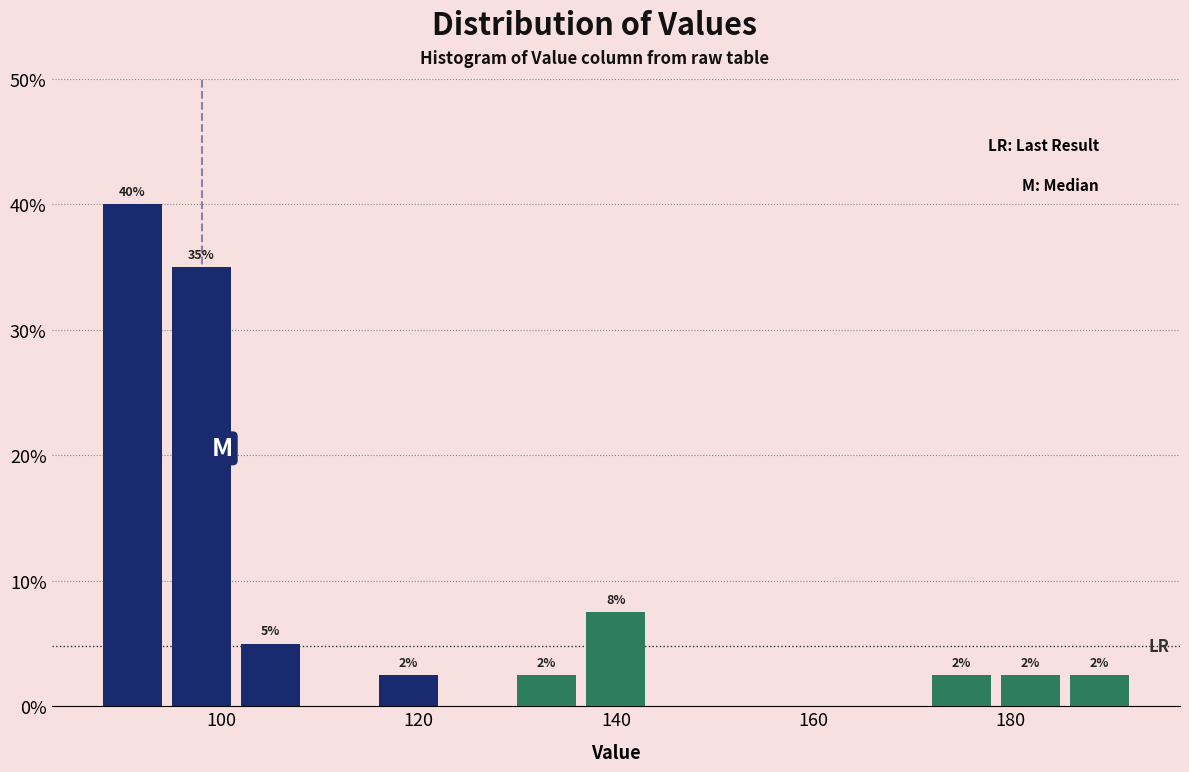

Around what value on the x-axis is the tallest bar? Give the approximate position of its centre, as read against the axis.

90